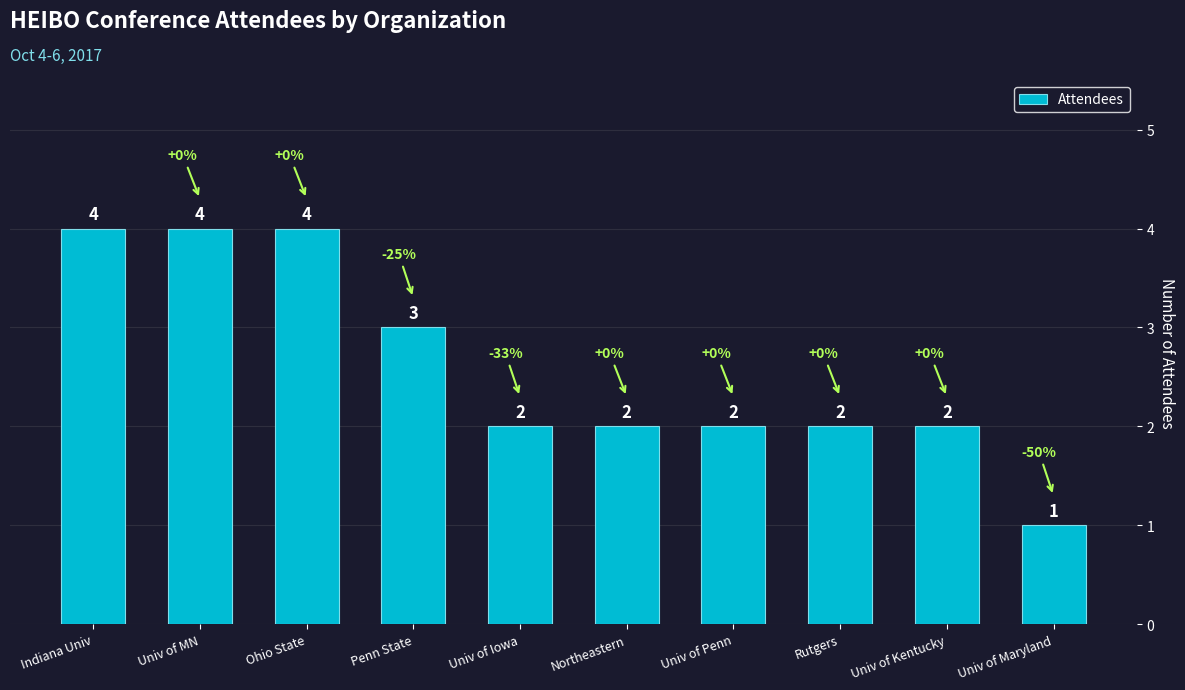

Reading left to right, list all the values displayed in this chart.

4	4	4	3	2	2	2	2	2	1